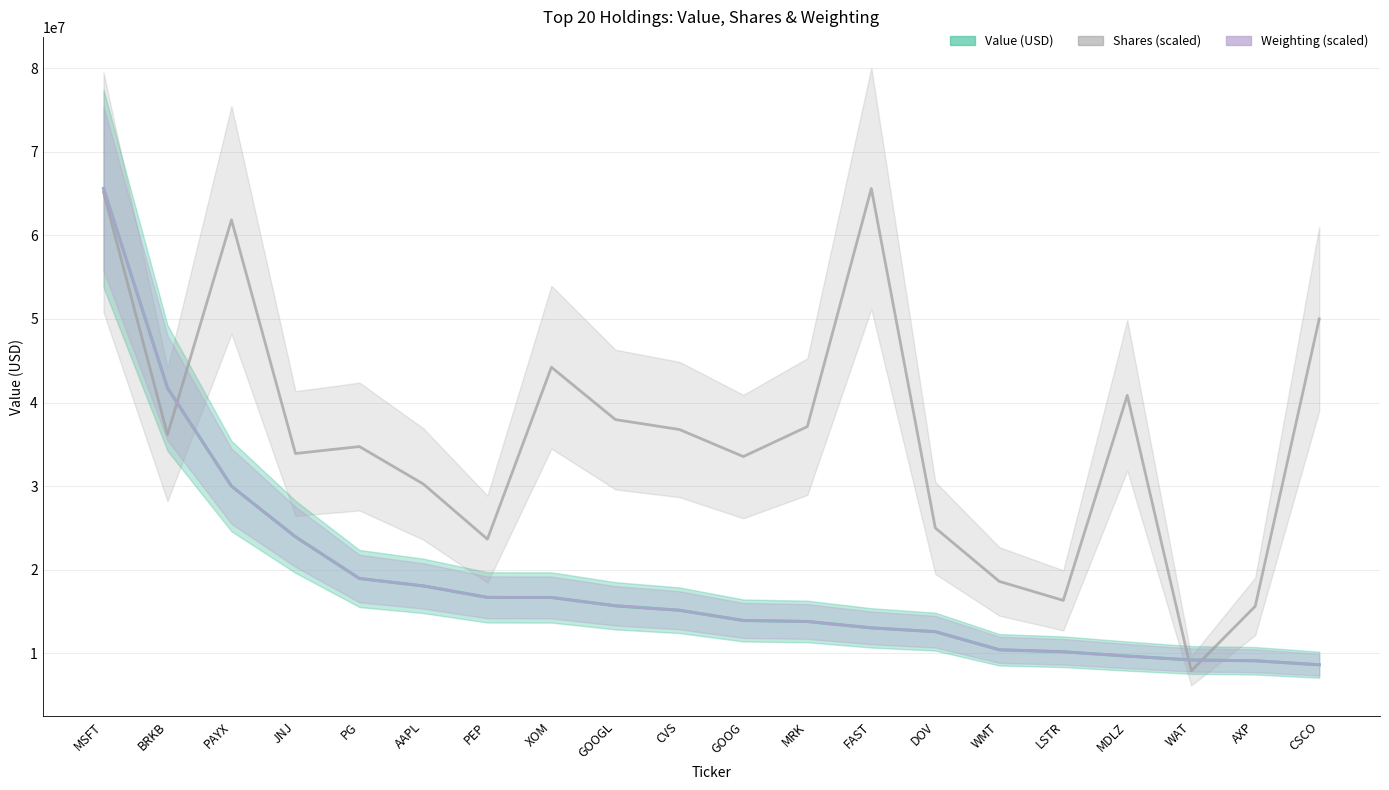

What is the value of the Shares (scaled) point at the 9th from the left?

37968154.8